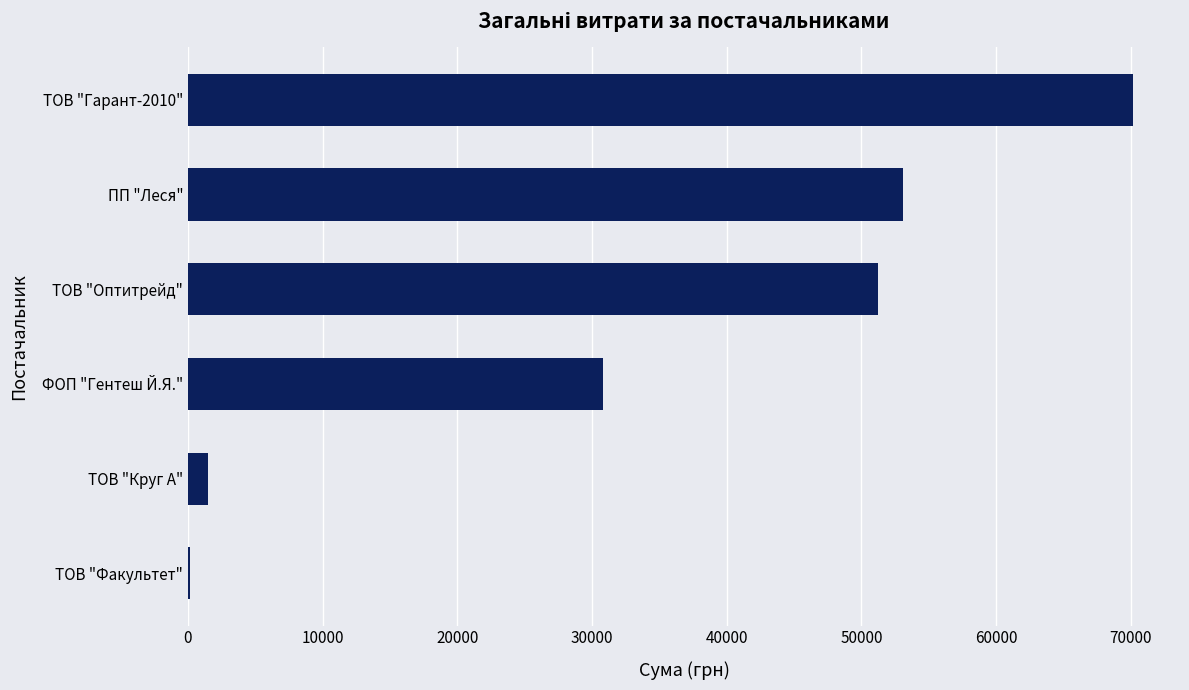

At which label is the value closest to 35157?

ФОП "Гентеш Й.Я."